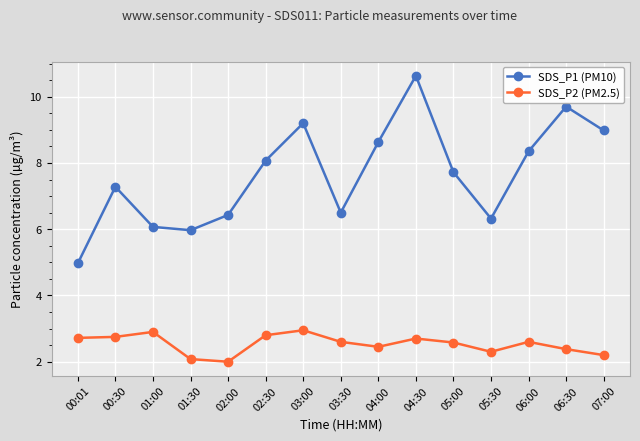

What is the label of the 14th point from the right?

00:30